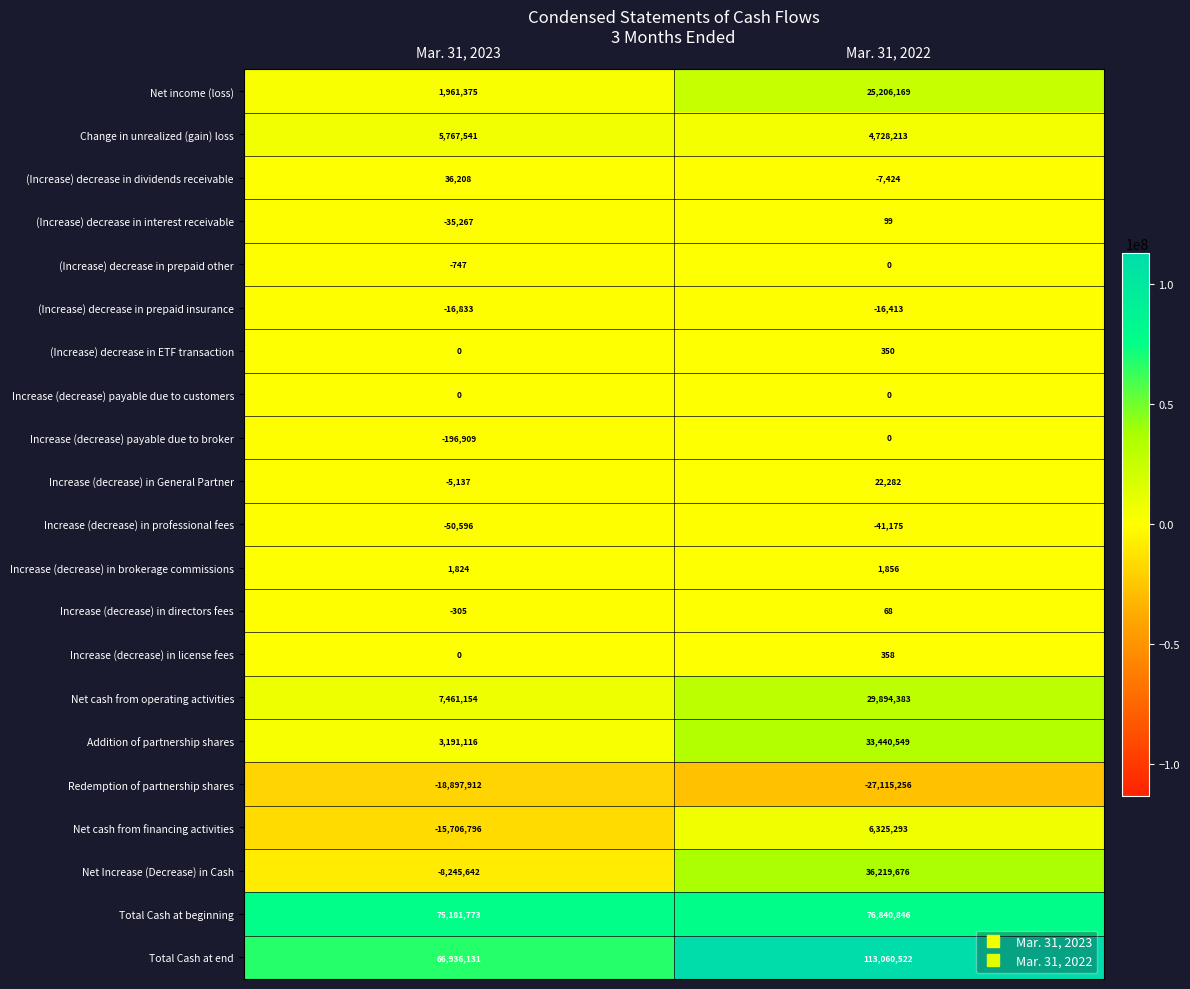

Rank the categories by (Increase) decrease in prepaid other value from highest to lowest.

Mar. 31, 2022, Mar. 31, 2023